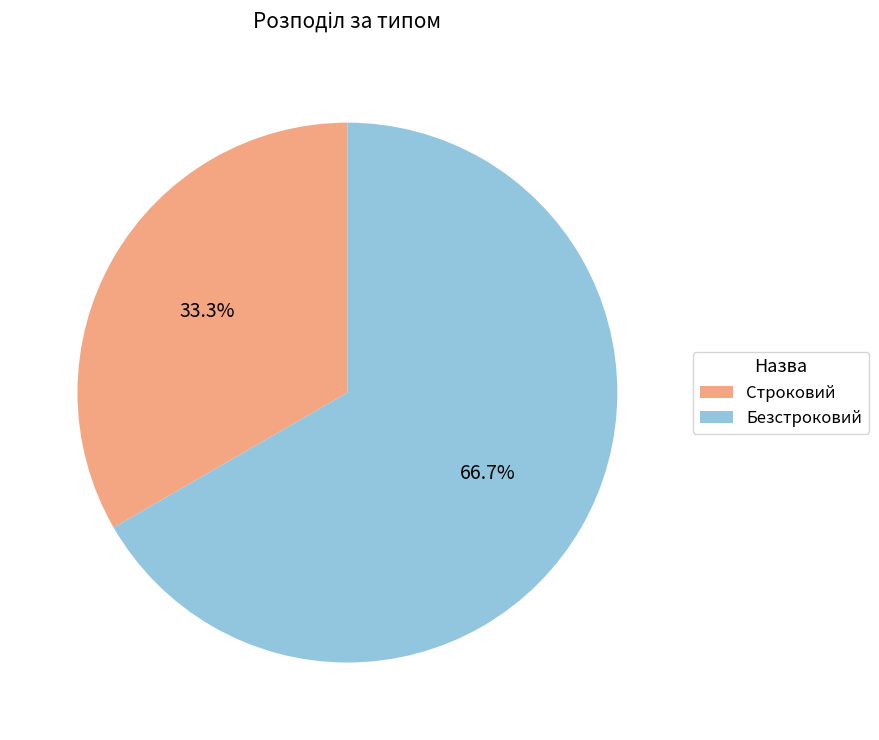

Between Безстроковий and Строковий, which is larger?

Безстроковий